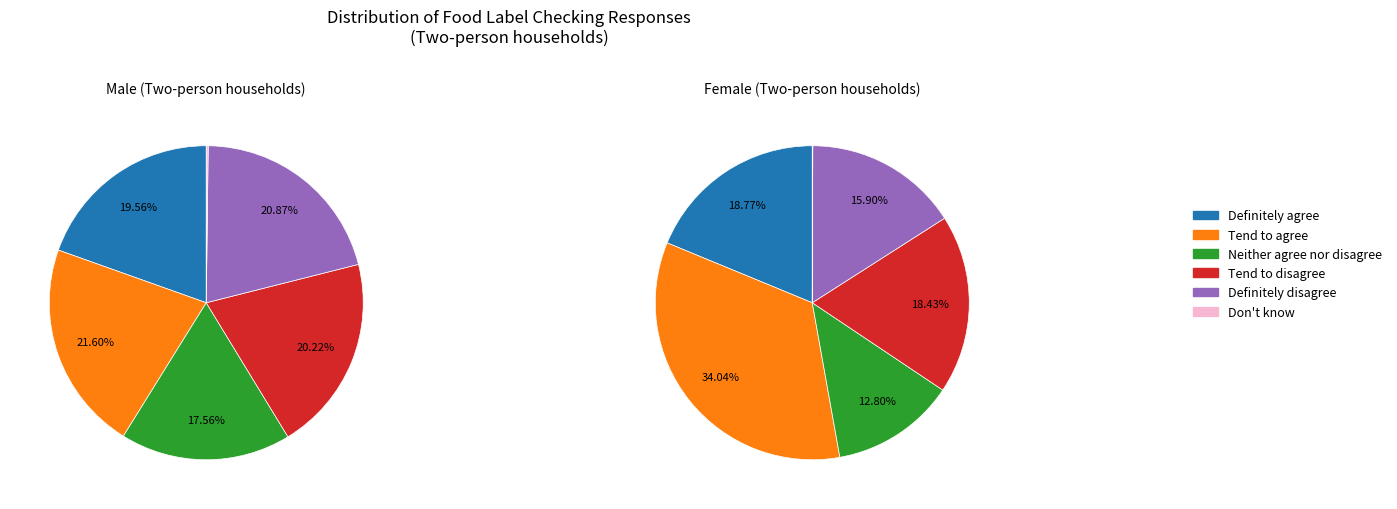

How many slices are in this pie chart?

6